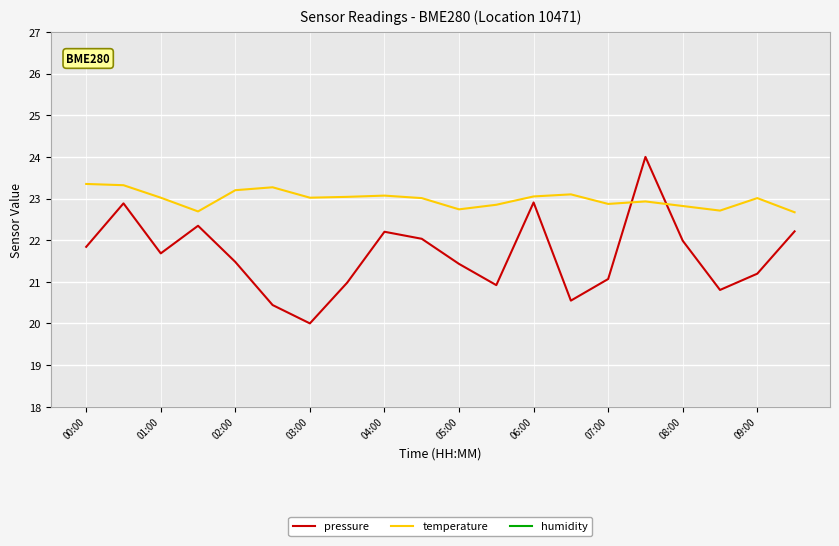

List the series in order of their peak value, lowest first.

temperature, humidity, pressure